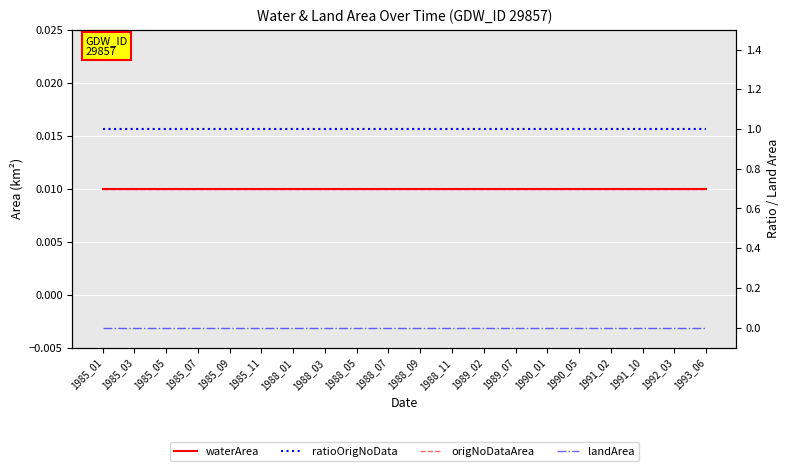

Between 1988_03 and 1988_05, which series saw the biggest shift?

waterArea